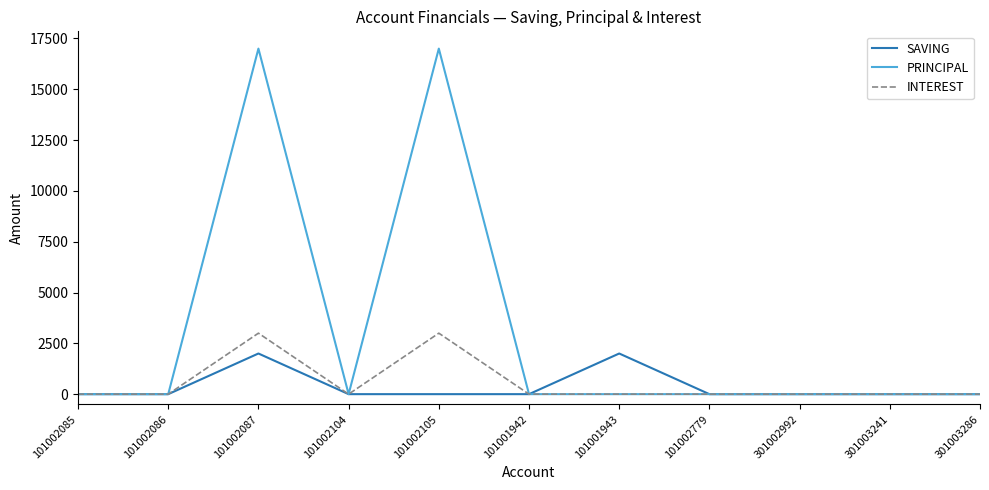

What are all the series names shown in the legend?

SAVING, PRINCIPAL, INTEREST